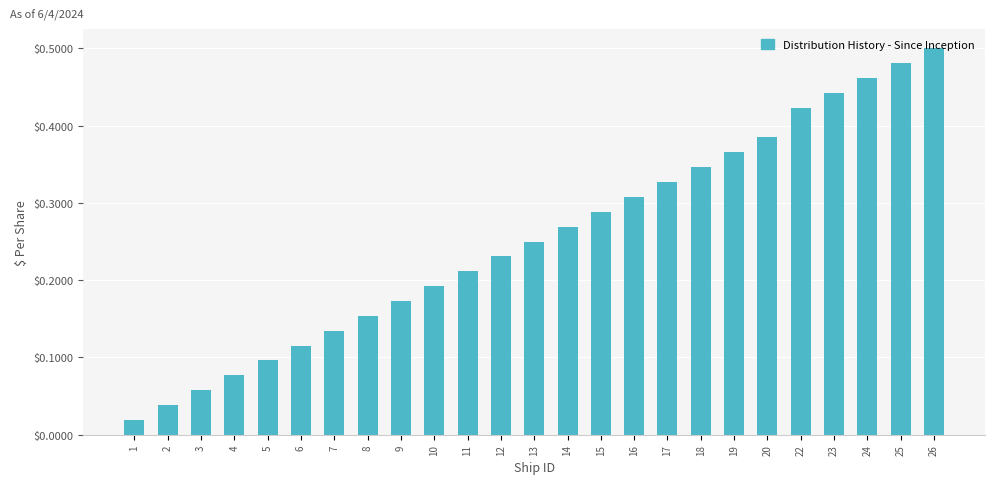

What is the sum of all values?

6.3